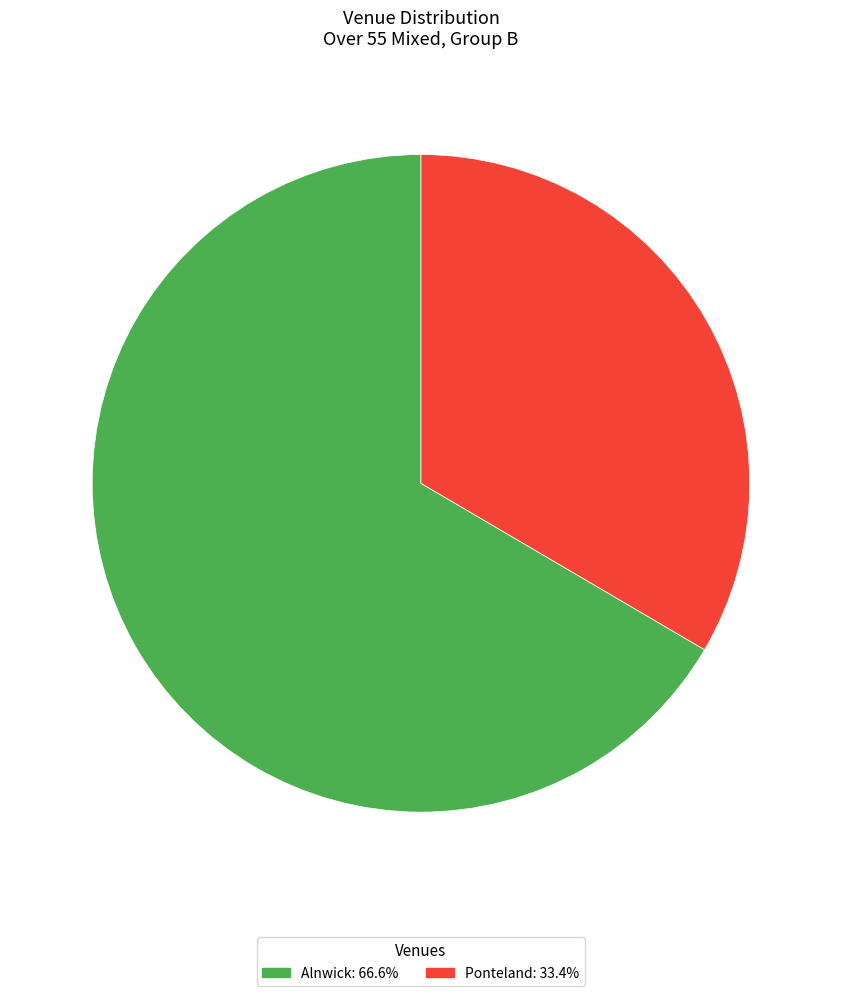

Is there any slice that represents more than half of the pie?

Yes